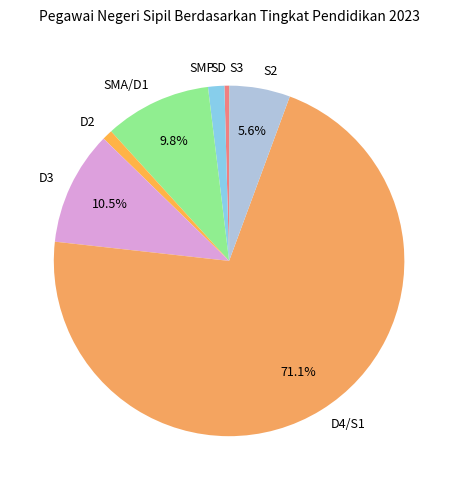

Is it true that D4/S1 is 71% of the pie?

True